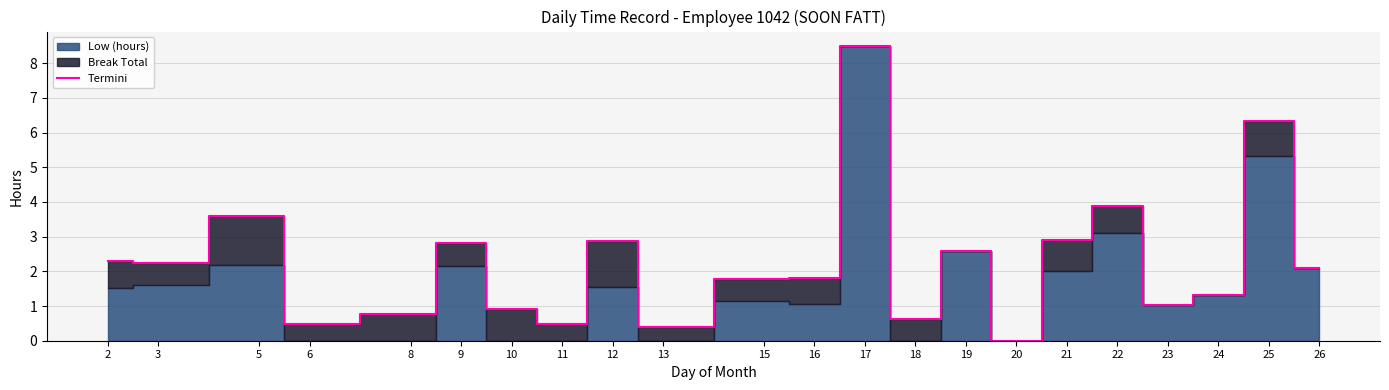

Reading right to left, extract all data points from this chart.

2.1	6.3	1.3	1.0	3.9	2.9	0.0	2.6	0.6	8.5	1.8	1.8	0.4	2.9	0.5	0.9	2.8	0.8	0.5	3.6	2.2	2.3